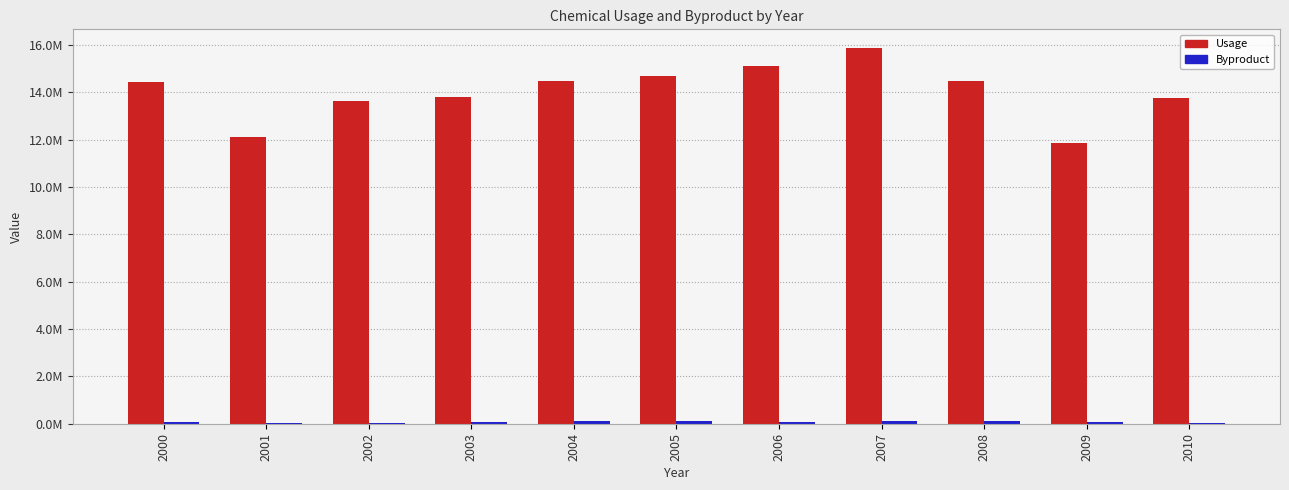

What is the approximate value of Usage at 2005?

14673639.0